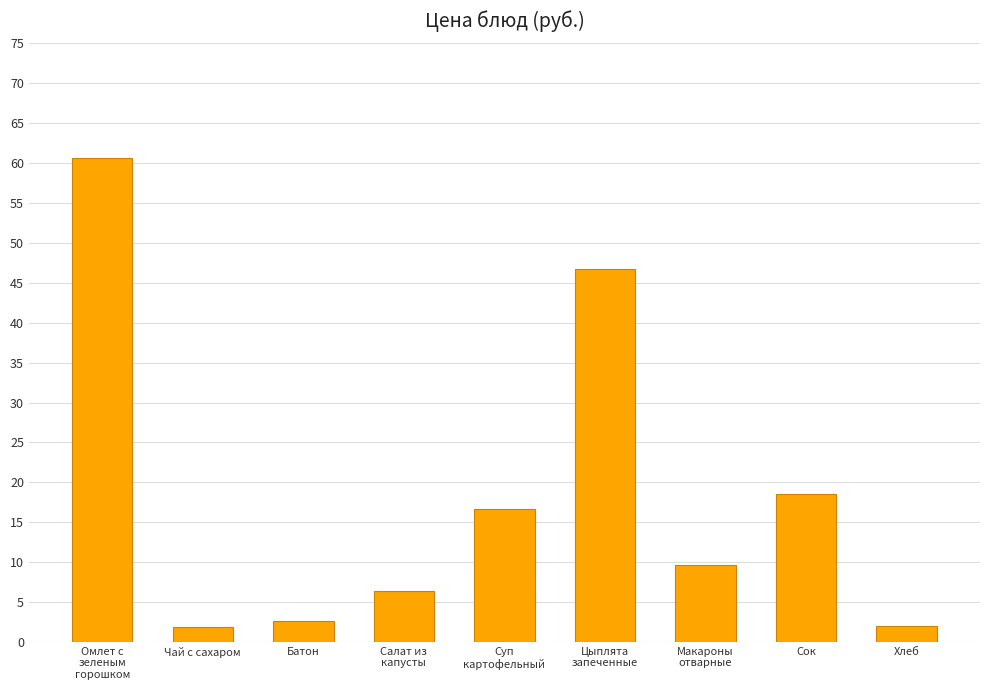

What is the average value?

18.3